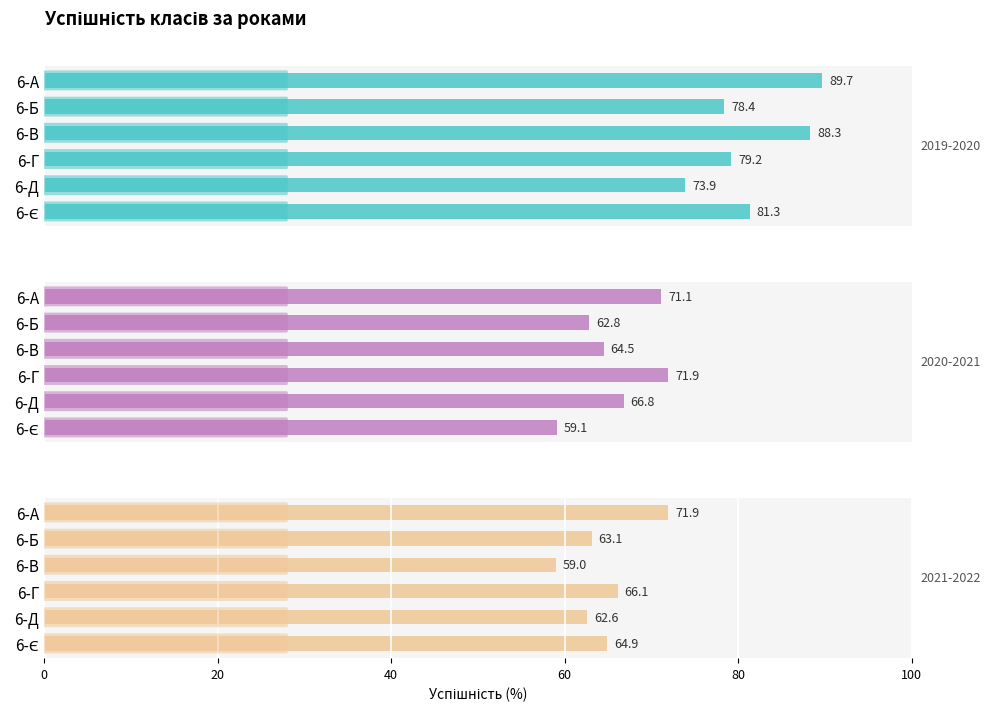

Which category has the lowest value in the 2019-2020 series?

6-Д